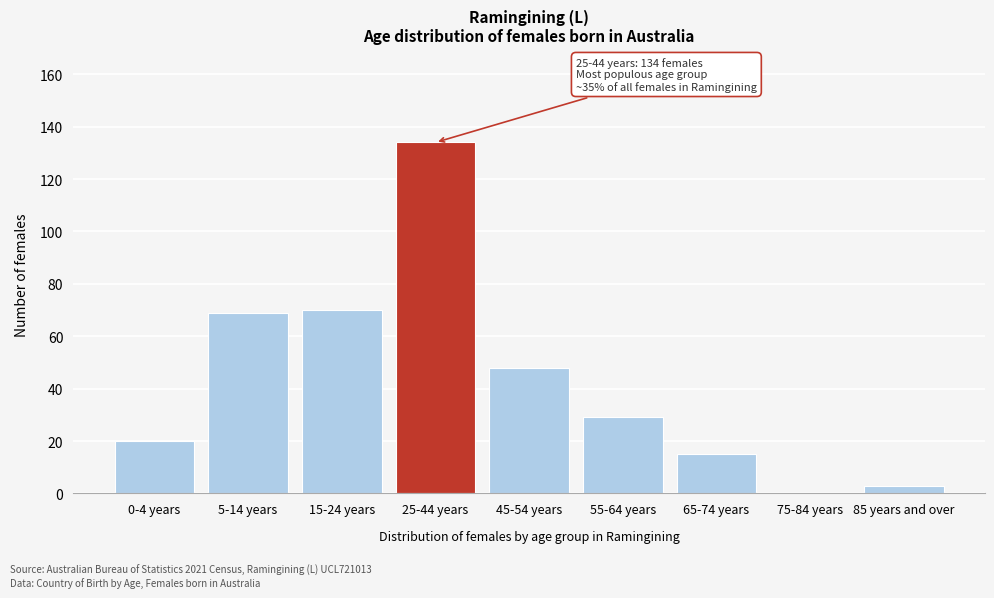

Reading left to right, what are all the values shown in this chart?

0-4 years=20	5-14 years=69	15-24 years=70	25-44 years=134	45-54 years=48	55-64 years=29	65-74 years=15	75-84 years=0	85 years and over=3